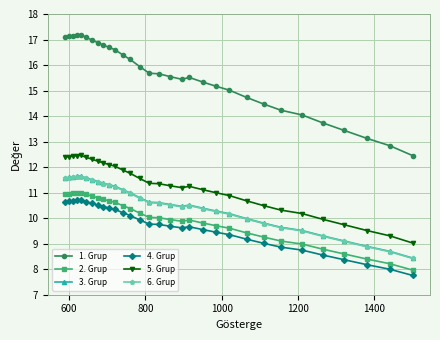

In 4. Grup, how many points are lower than both neighbors (excluding endpoints)?

1